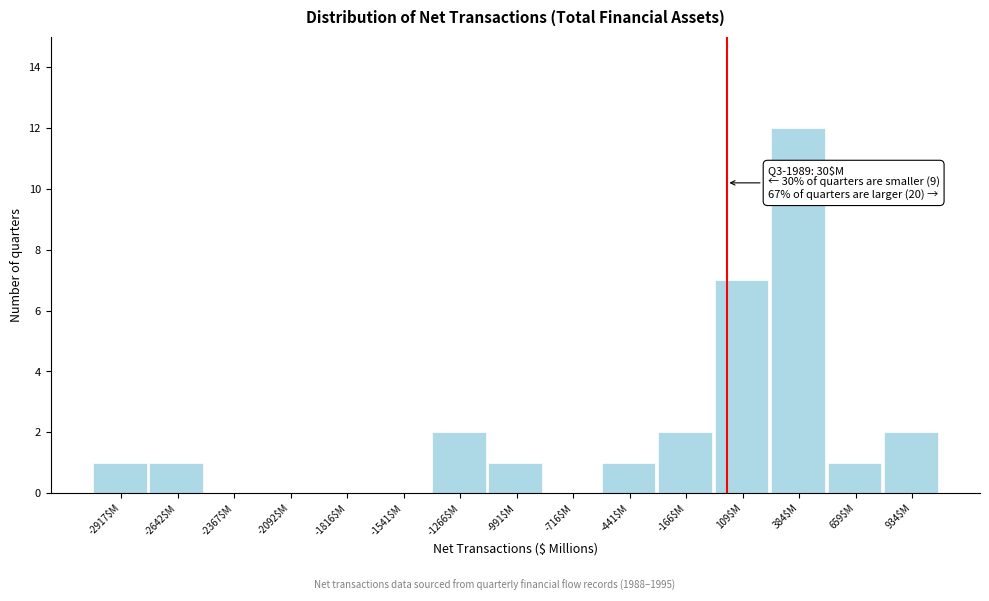

Over which range of the x-axis is the bar tallest?

250 to 500